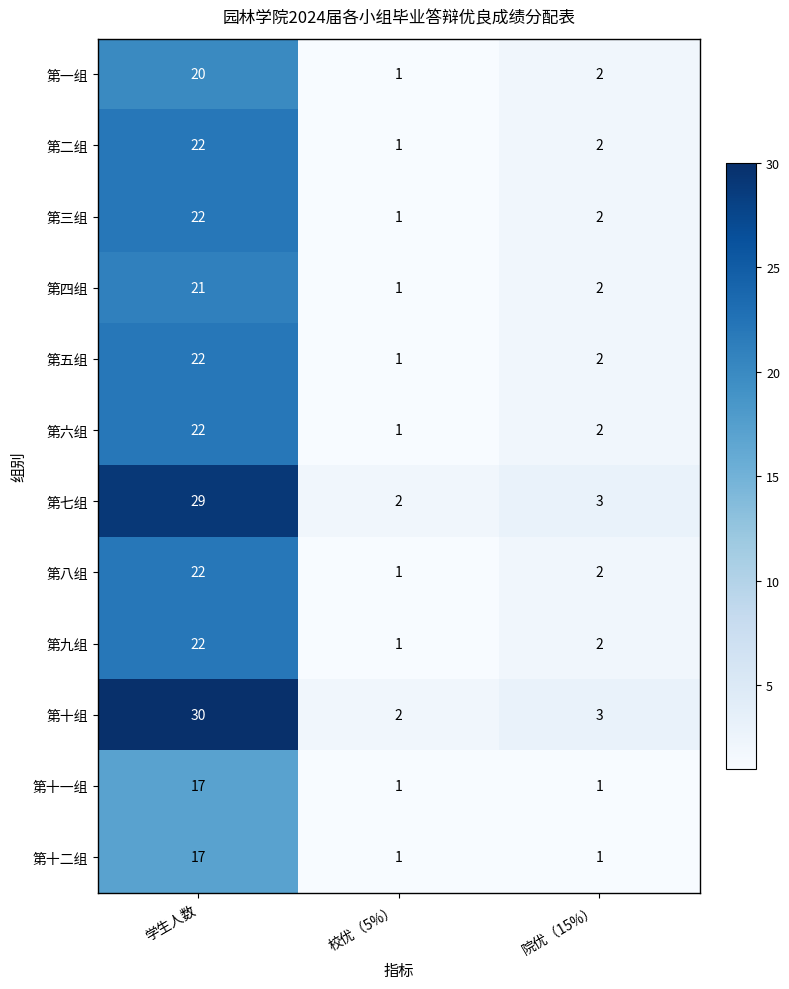

At which category is the sum across all series the highest?

学生人数